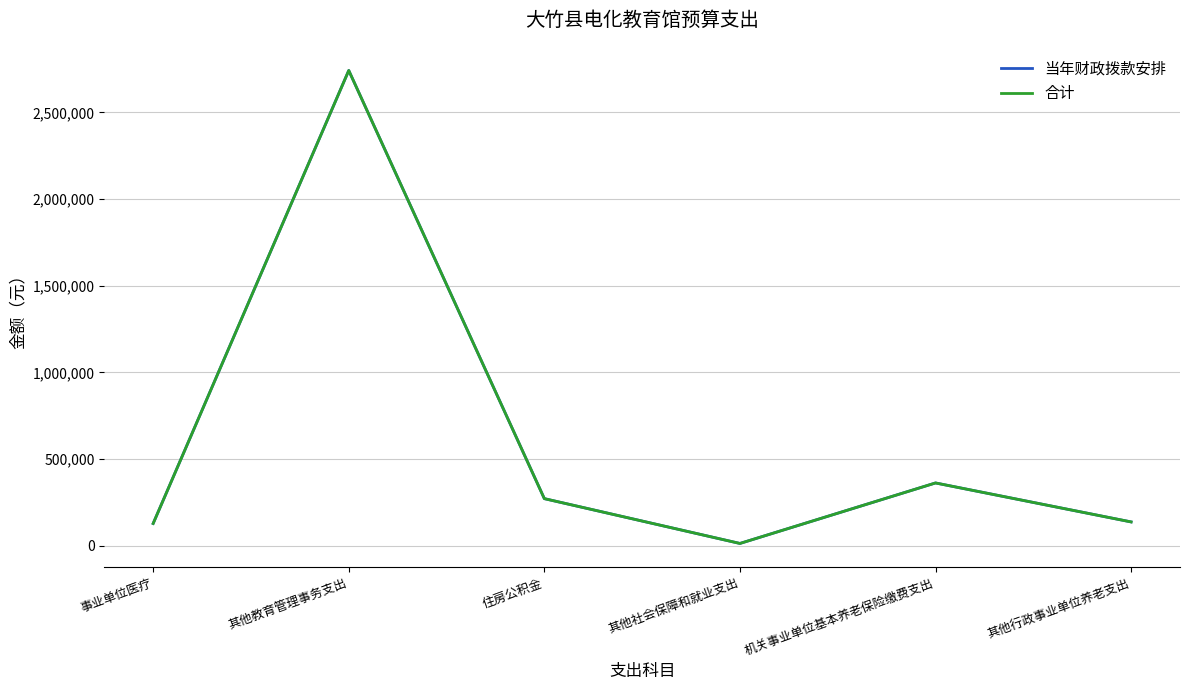

Does the chart display data point markers on the line(s)?

No